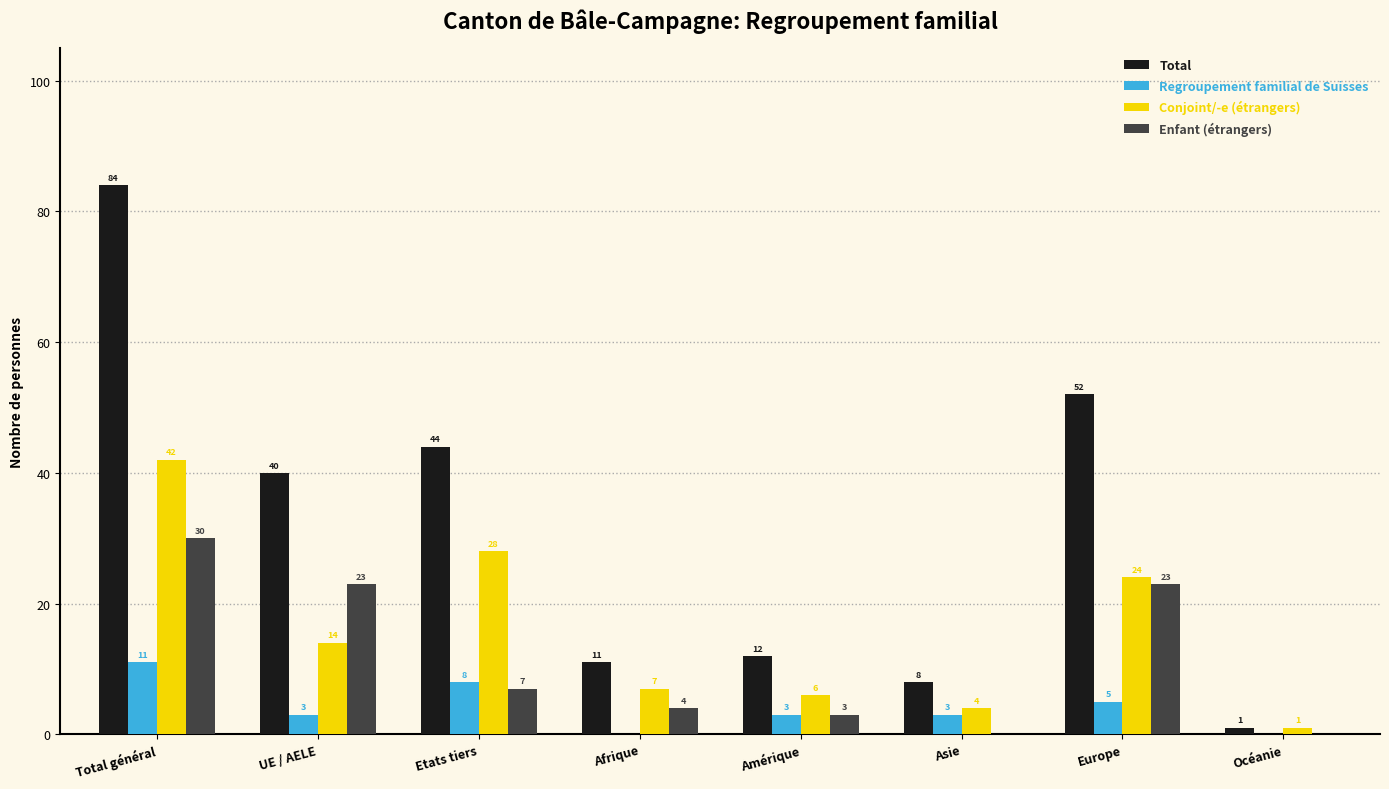

Between Total général and UE / AELE, which series saw the biggest shift?

Total